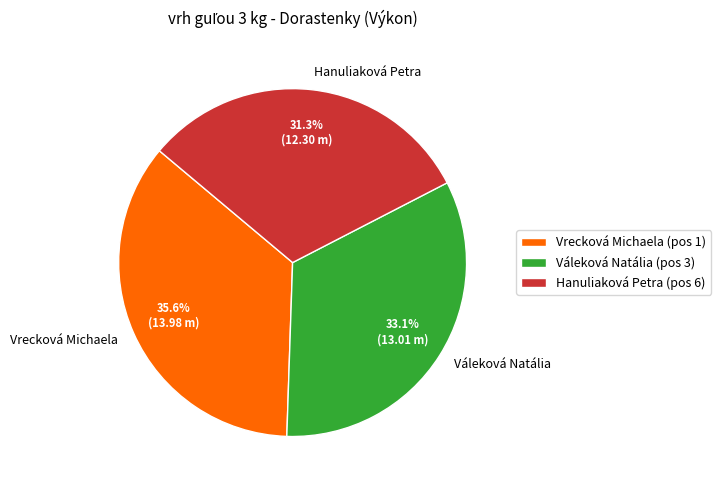

Which slice is the smallest?

Hanuliaková Petra